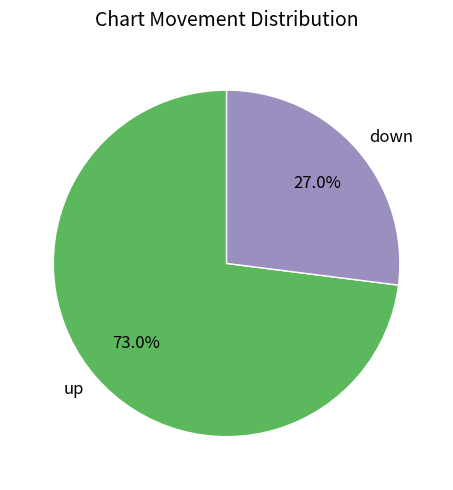

Approximately how many times larger is the value at up compared to down?

2.7